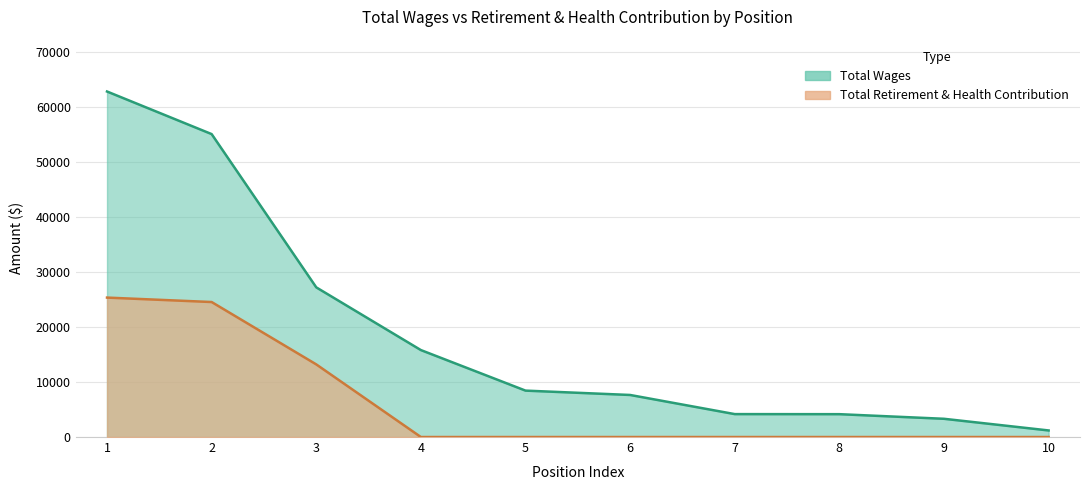

The total_retirement series shows 17402 at 1. True or false?

False